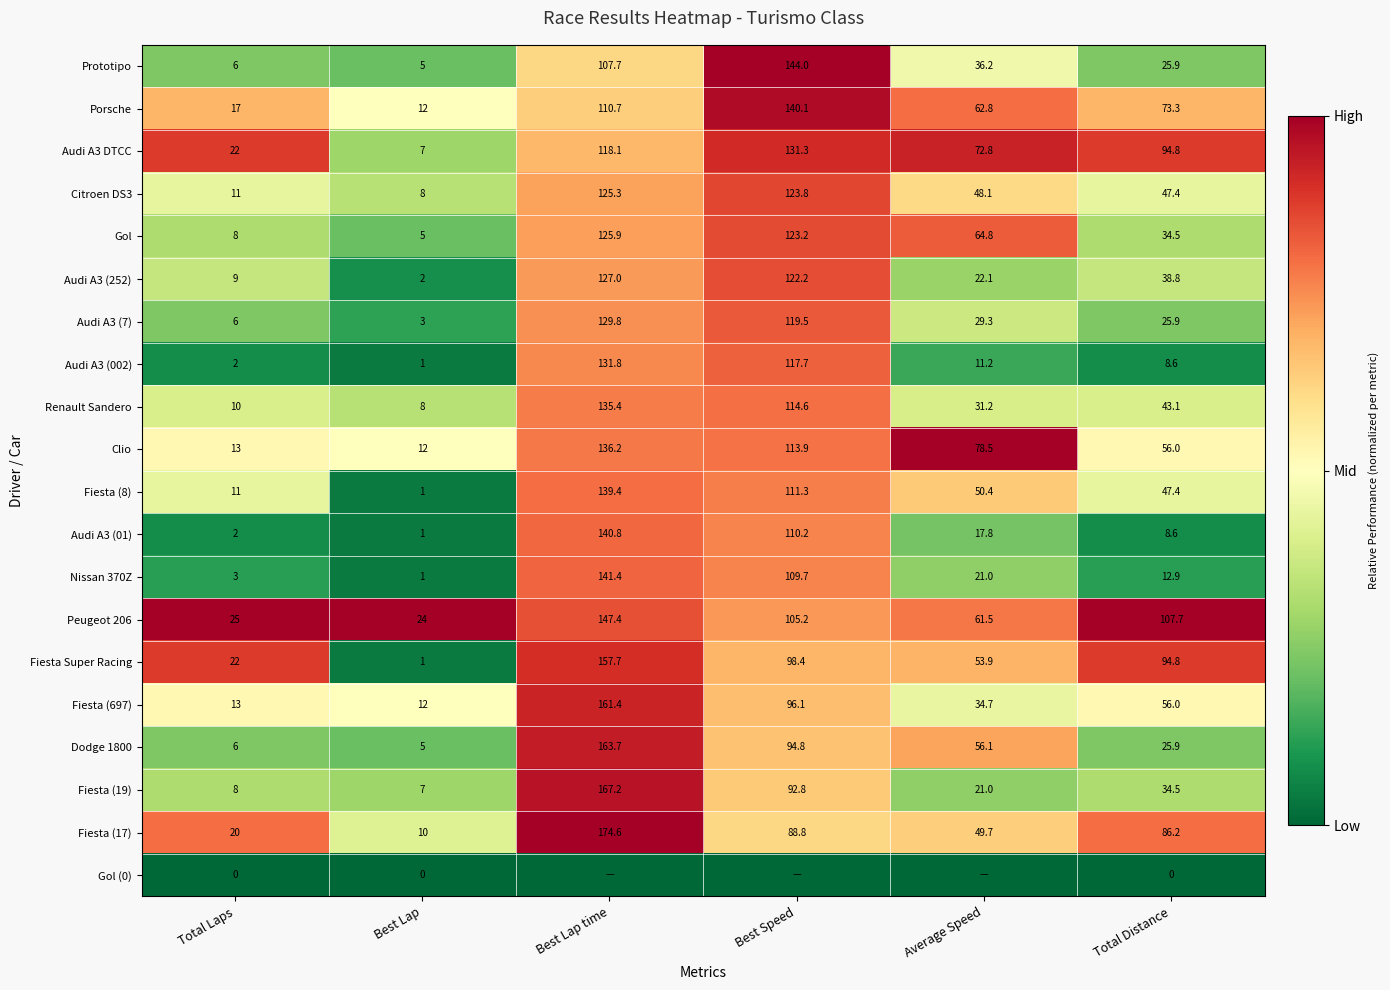

What is the sum of all Gol values?

361.4